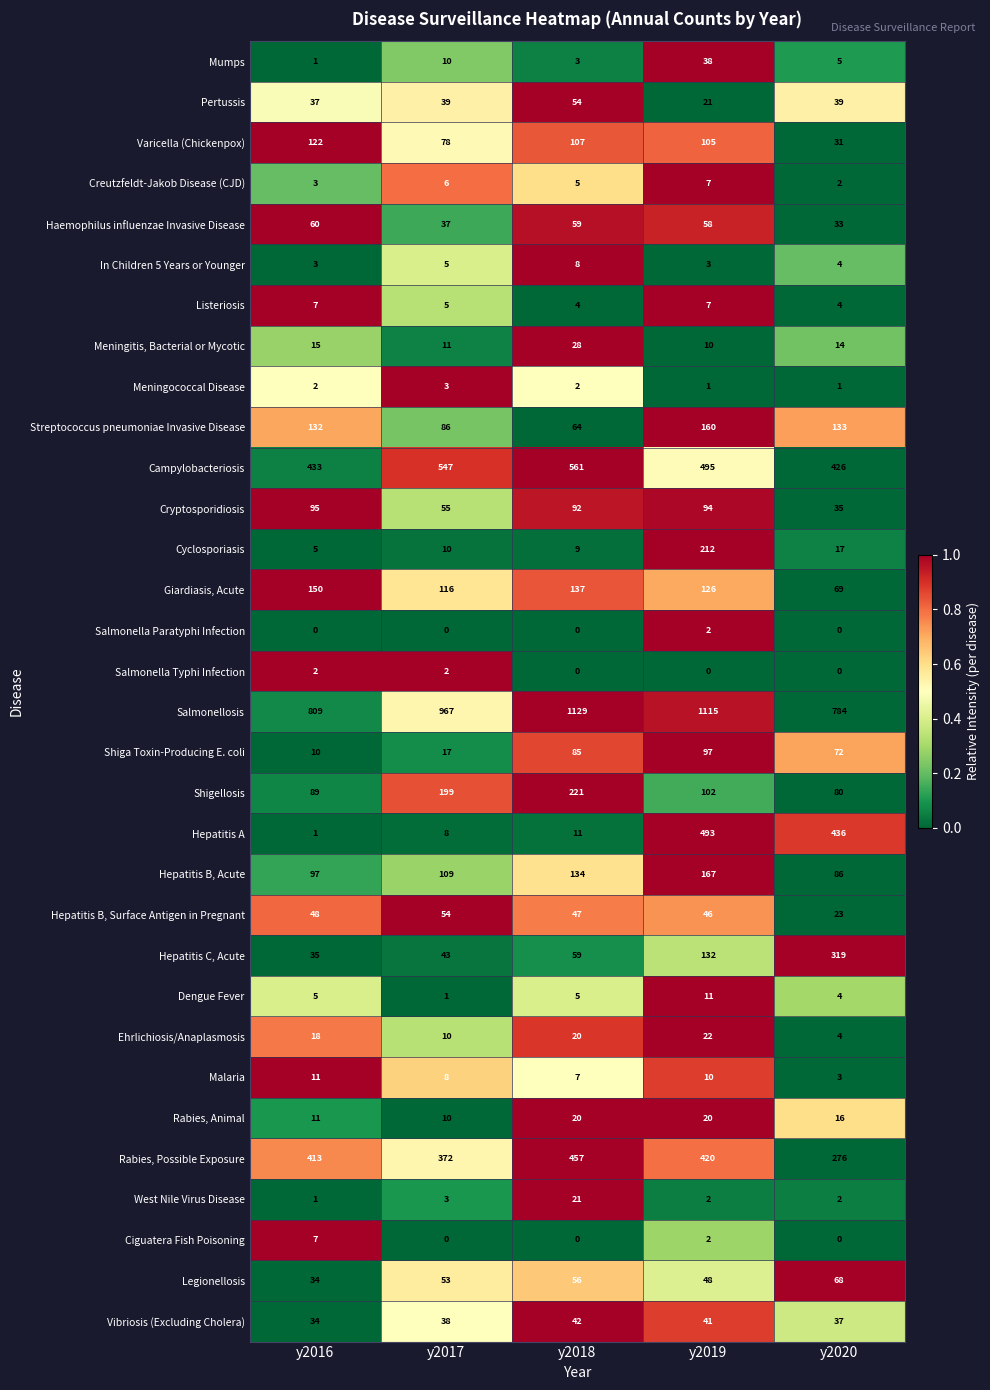

Between y2017 and y2018, which series saw the biggest shift?

Salmonellosis